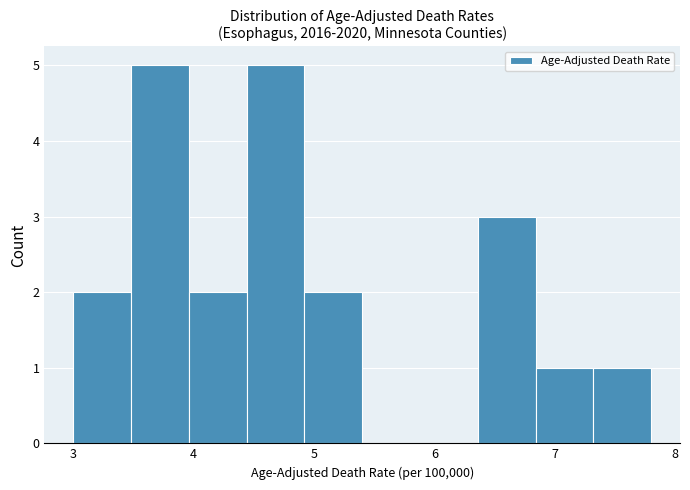

Reading left to right, transcribe this chart: for each bar, give the range it covers on the x-axis and its height. Neither the bar edges nor the heights are printed on the chart, so give them approximately, as read against the axes.

3.00 to 3.48: 2
3.48 to 3.96: 5
3.96 to 4.44: 2
4.44 to 4.92: 5
4.92 to 5.40: 2
5.40 to 5.88: 0
5.88 to 6.36: 0
6.36 to 6.84: 3
6.84 to 7.32: 1
7.32 to 7.80: 1